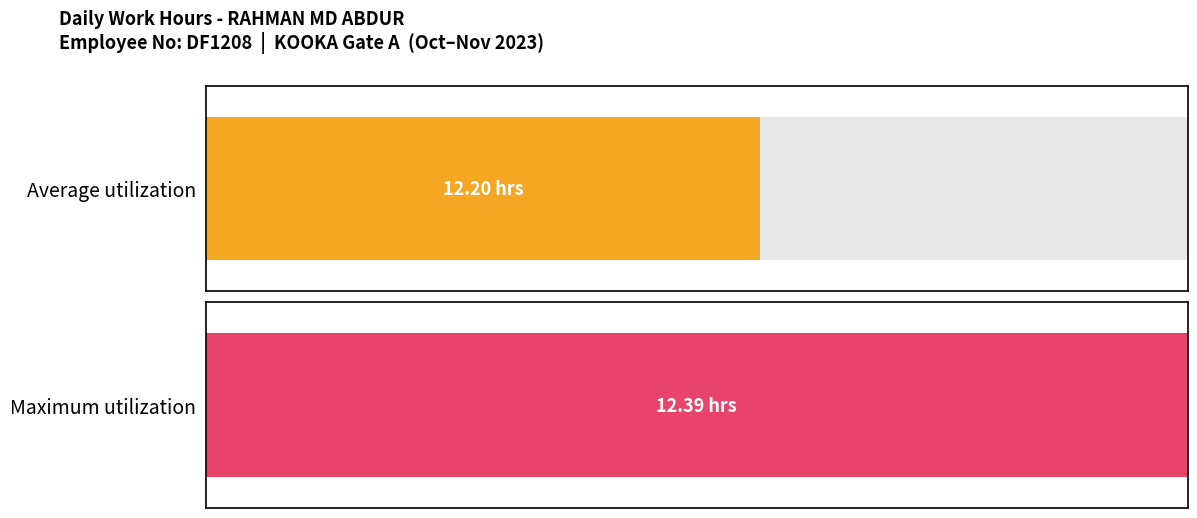

Is it true that the value at 16-Thu is 19.5?

False